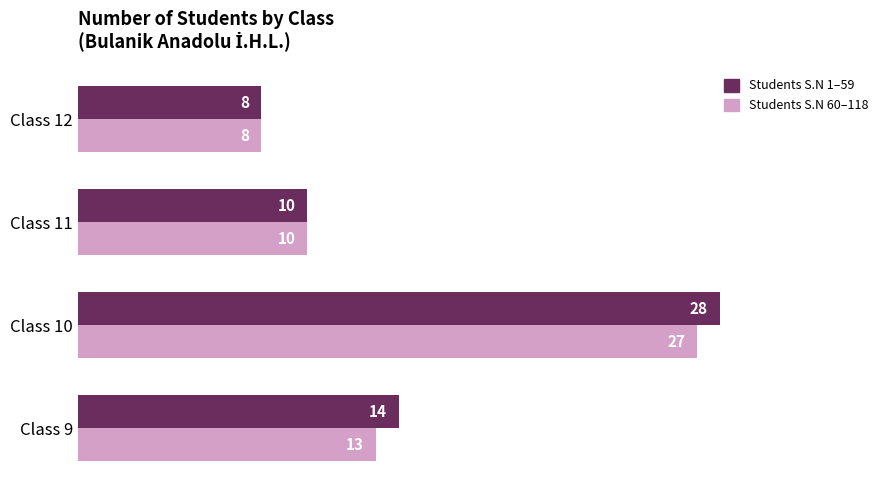

At Class 10, list the series in order from smallest to largest.

Students S.N 60–118, Students S.N 1–59